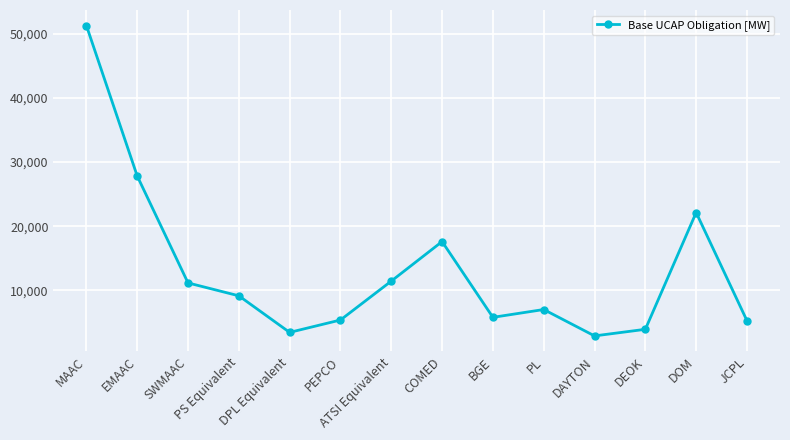

What is the label of the 2nd point from the left?

EMAAC